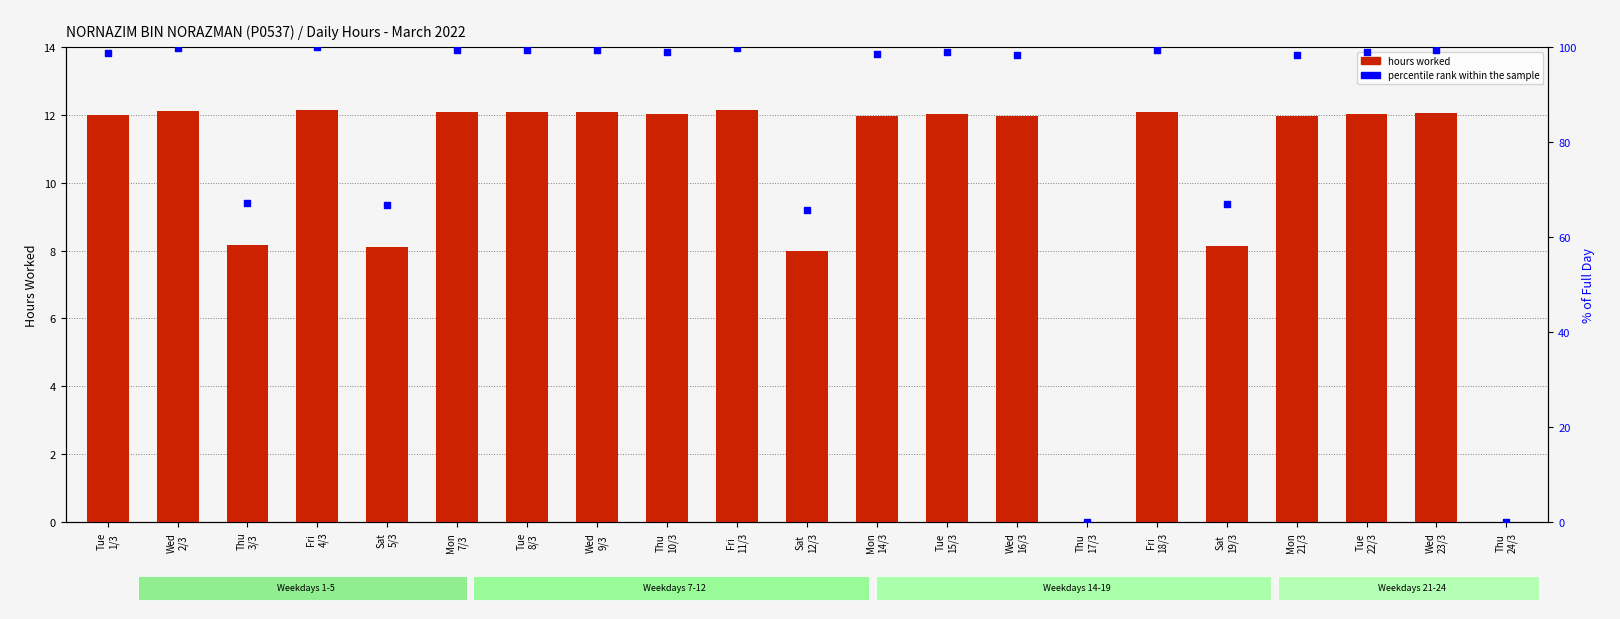

What is the total value across all series at Thu
3/3?

75.3